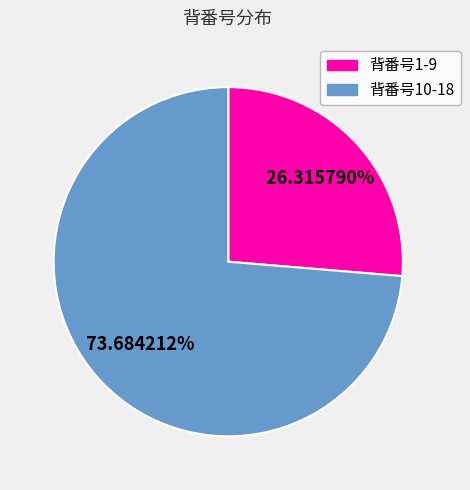

Is there any slice that represents more than half of the pie?

Yes